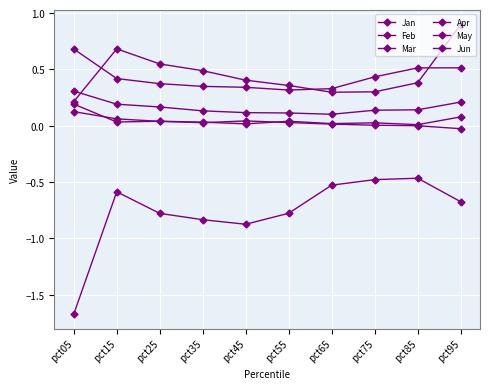

What is the sum of the Jan values at pct25 and pct05?

-2.5